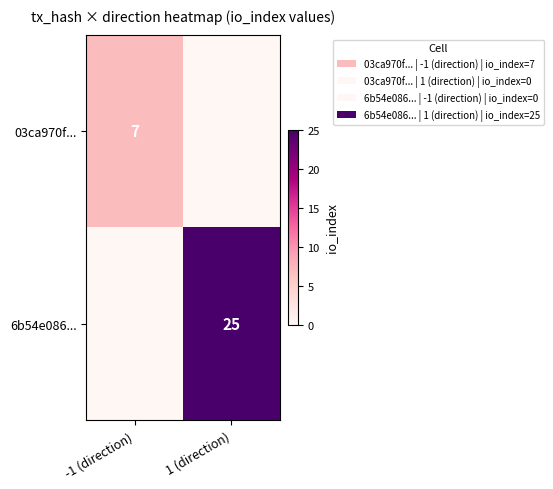

What is the total value across all series at 1 (direction)?

25